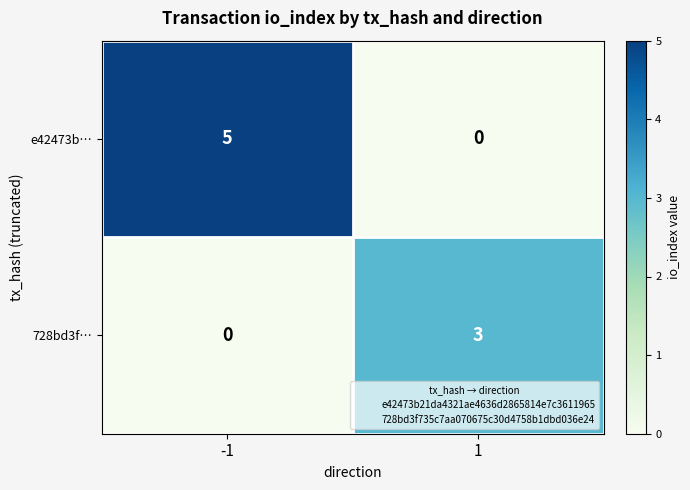

The 728bd3f… series shows 5 at 1. True or false?

False